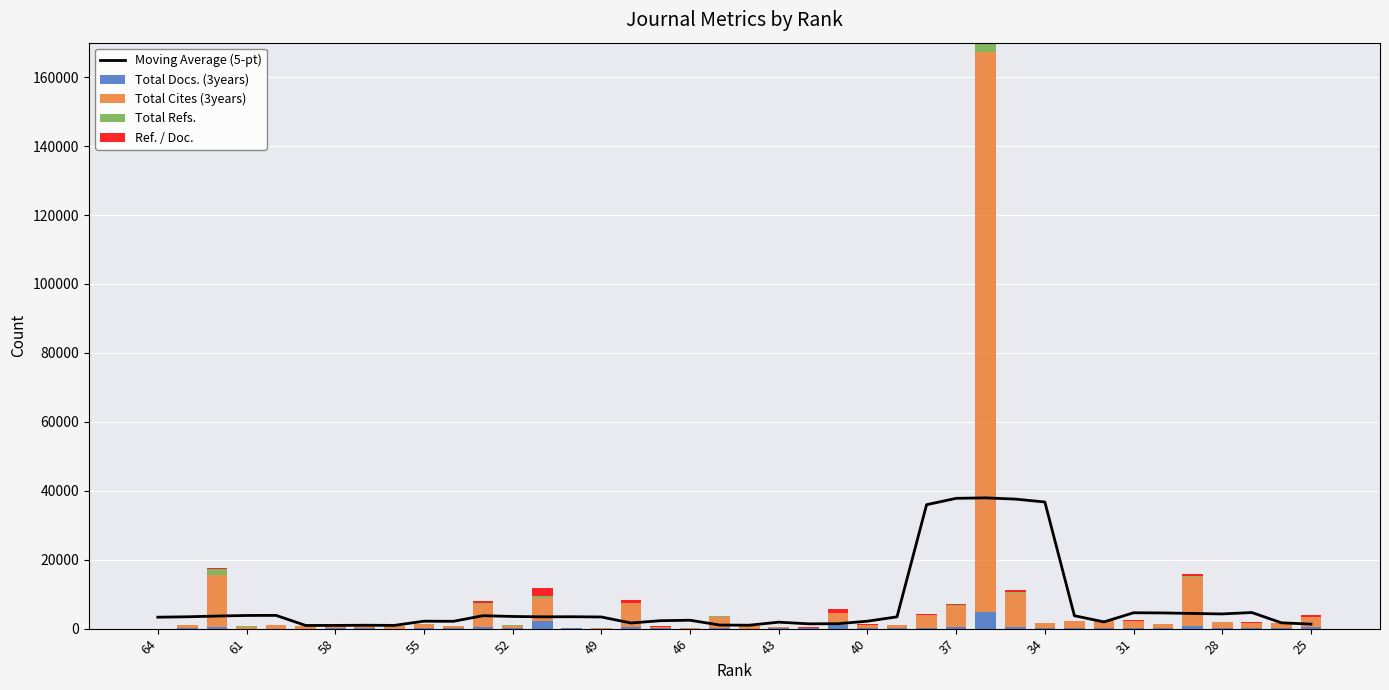

What is the difference between the highest and lowest values at 49?

903.0